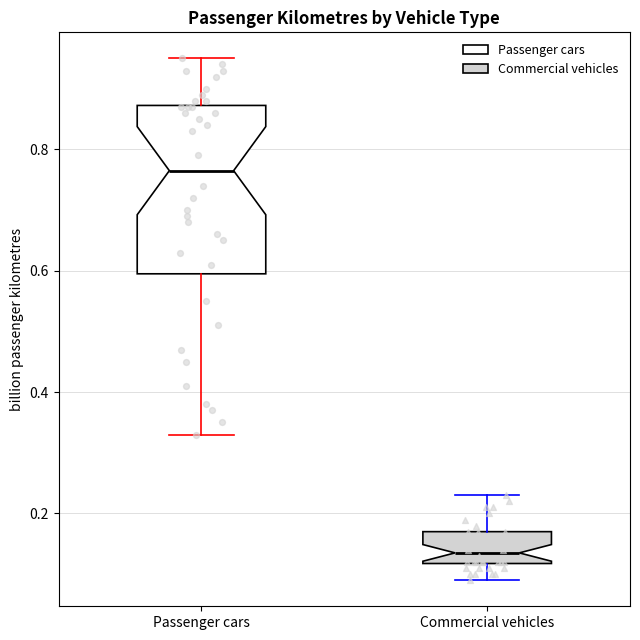

Reading left to right, transcribe this box plot: for each box, give where its median line is, the range the box spans, and where its two whiskers end, as read against the y-axis. The values are not printed on the chart, so give them approximately, as read against the axis.

Passenger cars: median 0.76, box 0.60 to 0.88, whiskers 0.34 to 0.96
Commercial vehicles: median 0.14, box 0.12 to 0.18, whiskers 0.10 to 0.24